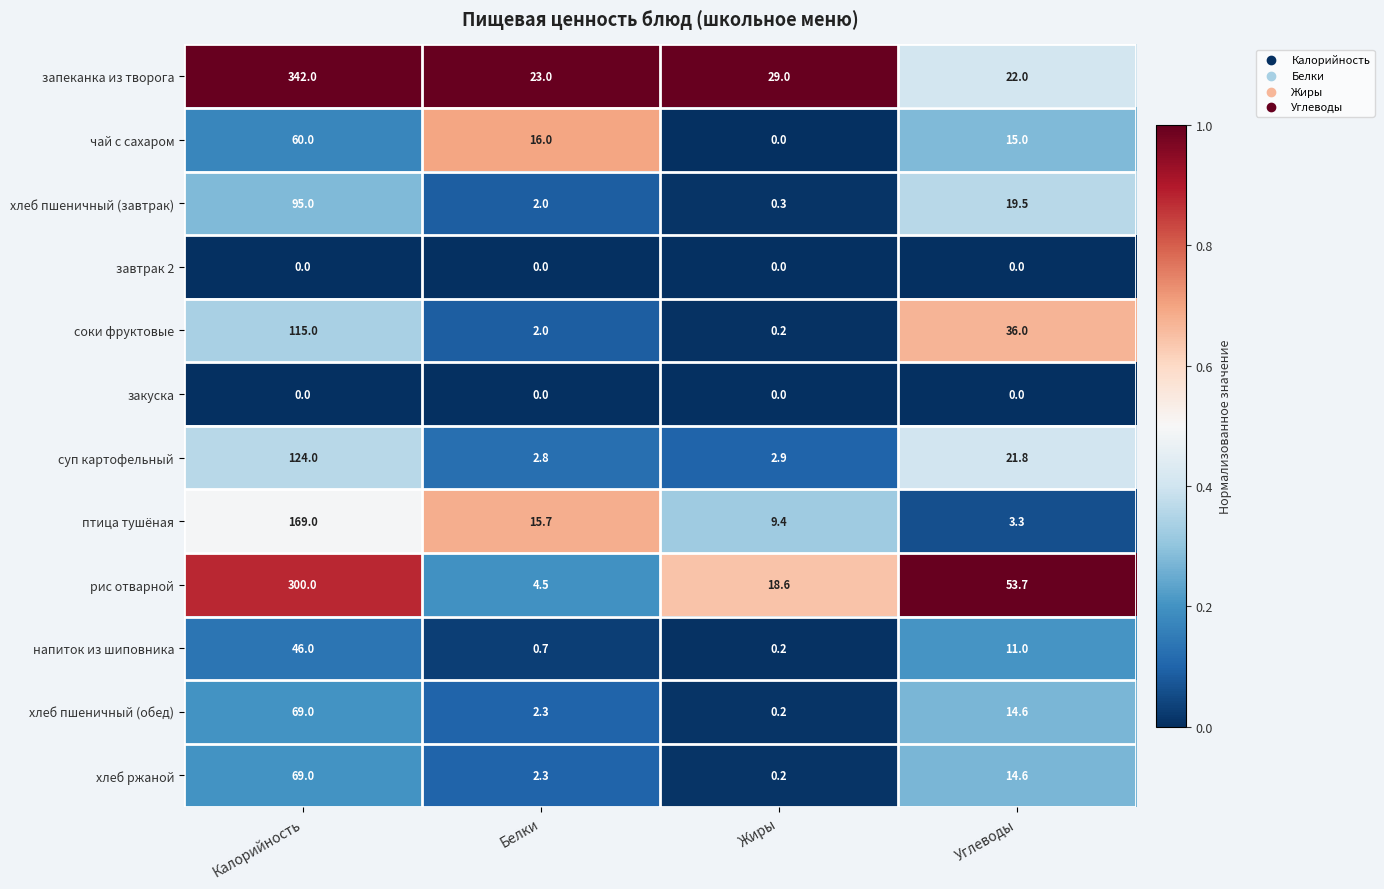

What is the difference between the maximum and second lowest values in the птица тушёная series?

159.6